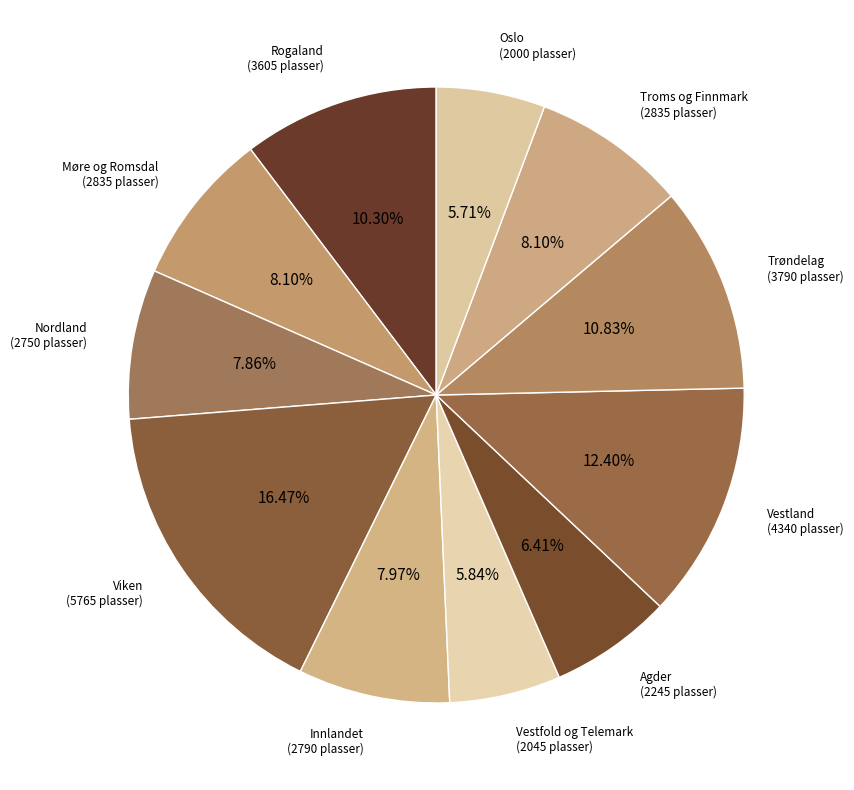

What portion of the pie excludes Oslo?

94.3%